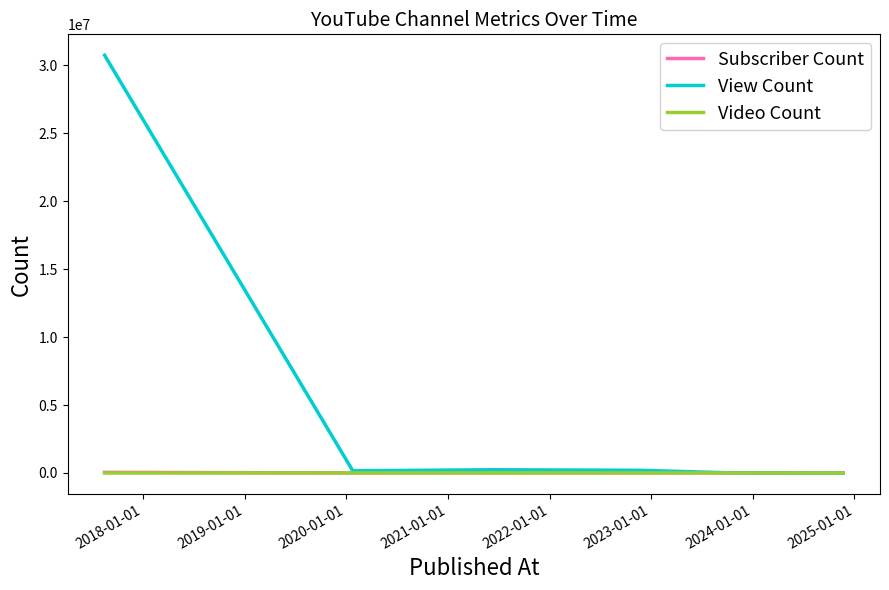

What is the greatest value displayed?

30743905